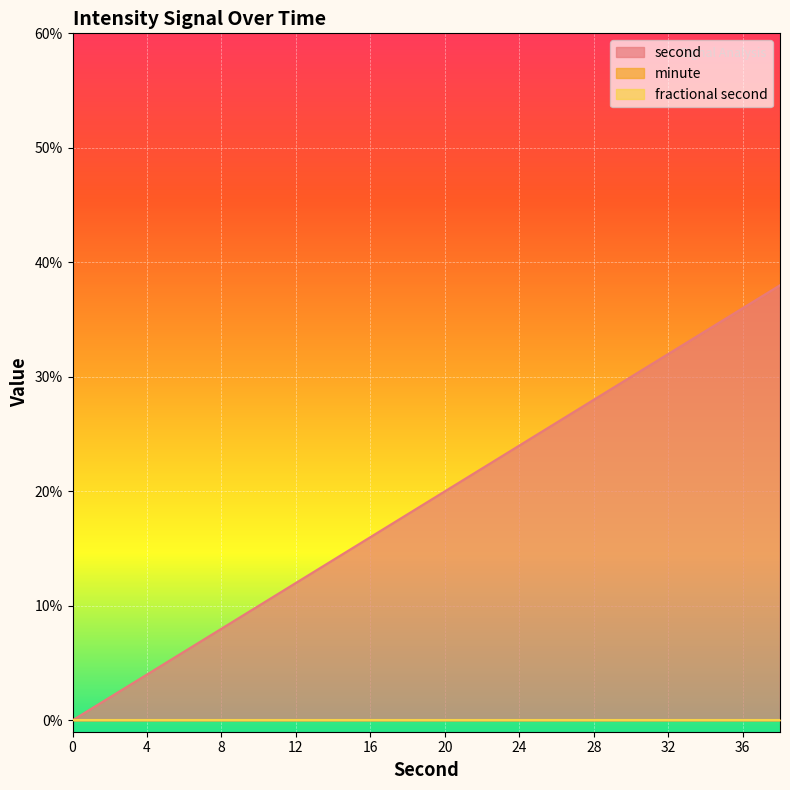

True or false: fractional second and minute intersect in this chart.

False